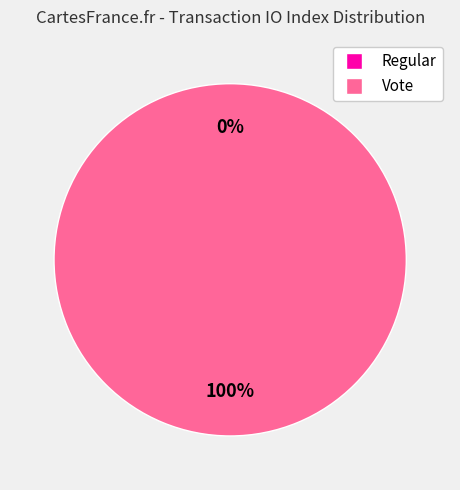

To the nearest percent, what is the average slice percentage?

50%